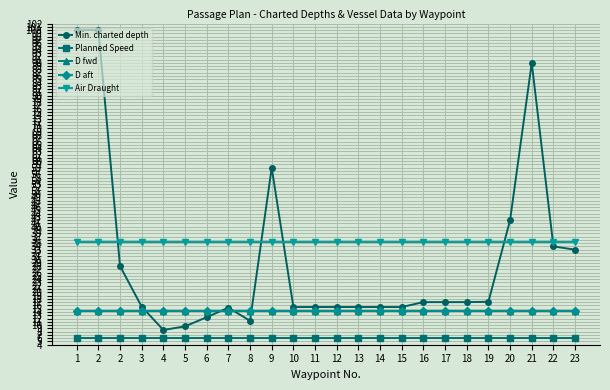

Is it true that D aft equals 14.2 at 17?

True